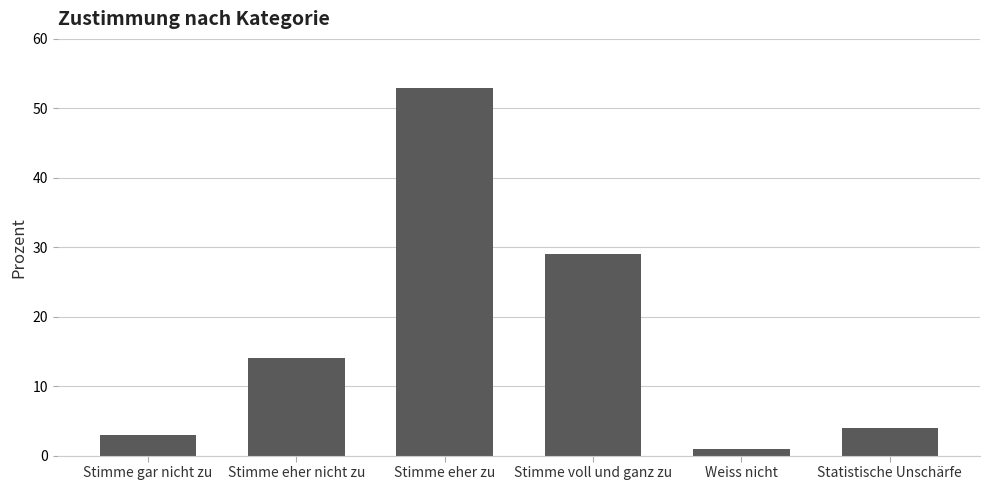

Read the value at Stimme voll und ganz zu, to the nearest 10.

30